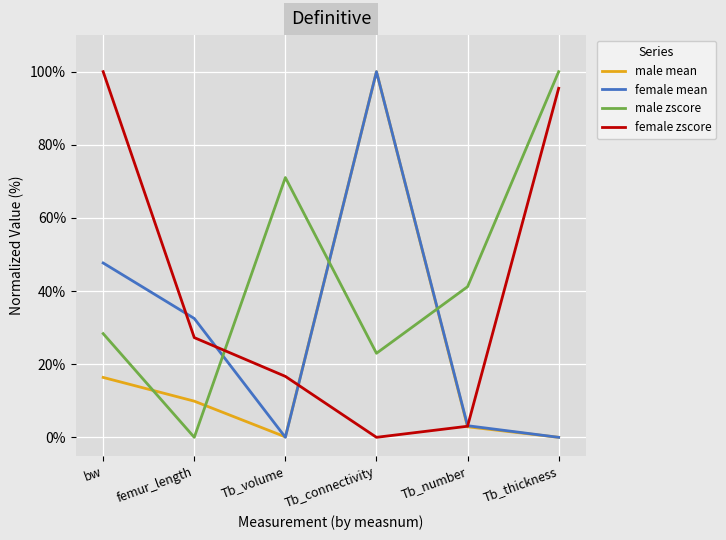

At how many categories does at least one series exceed 78?

3